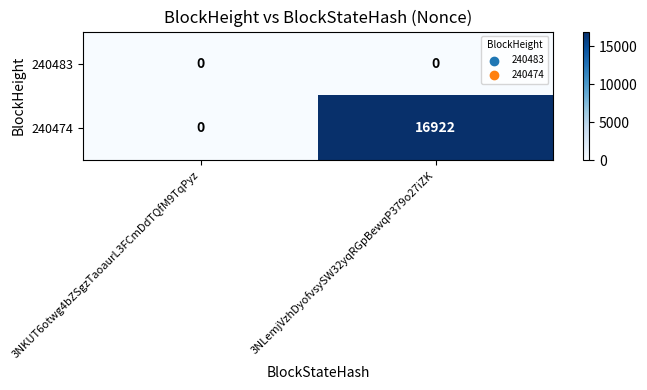

Reading left to right, what are all the values shown in this chart?

240483: 0	0
240474: 0	16922